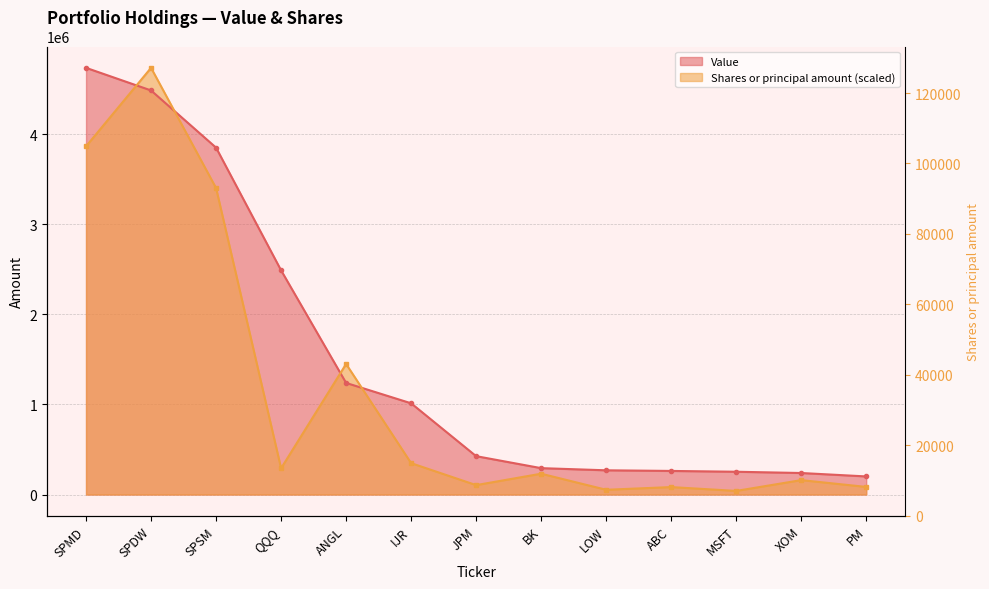

What is the difference between the Shares or principal amount values at SPSM and BK?

3171169.0